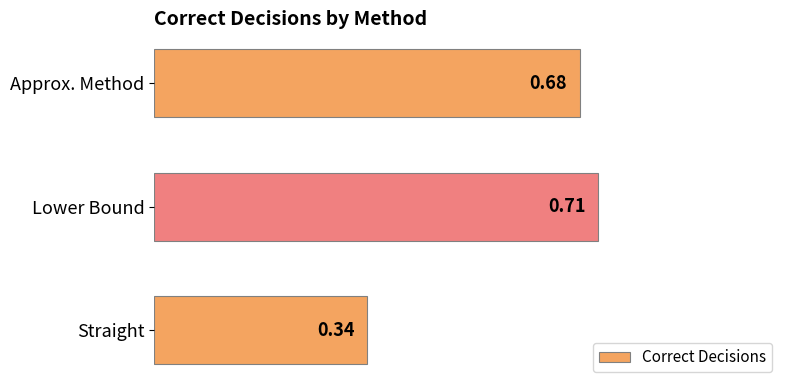

Which has a higher value, Straight or Approx. Method?

Approx. Method